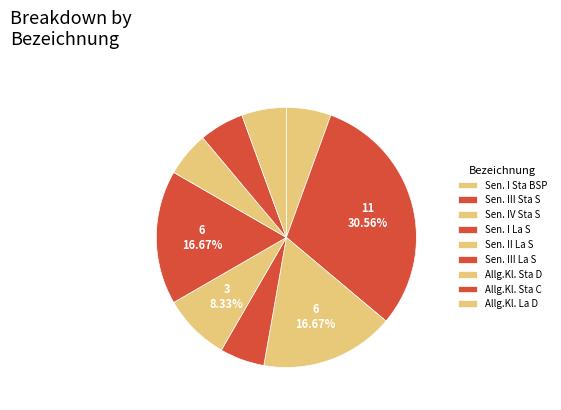

Which has a higher value, Sen. I Sta BSP or Sen. III Sta S?

Sen. III Sta S